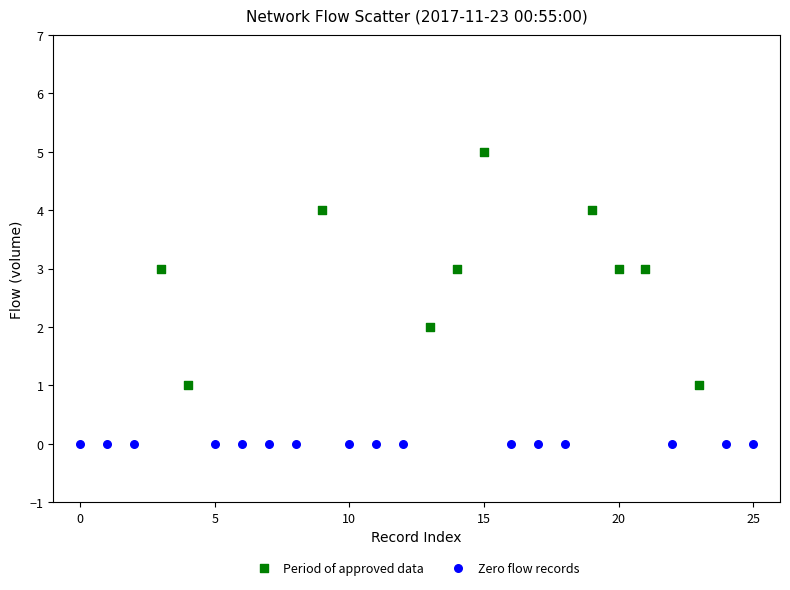

Which series reaches the maximum Y coordinate?

Period of approved data